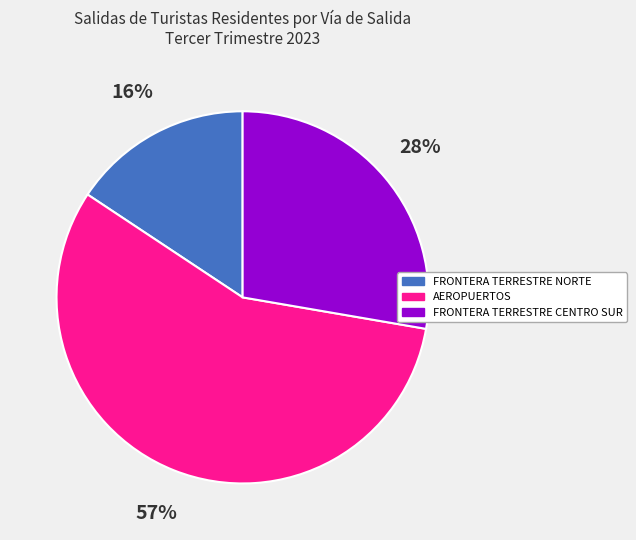

Which slice is the smallest?

FRONTERA TERRESTRE NORTE